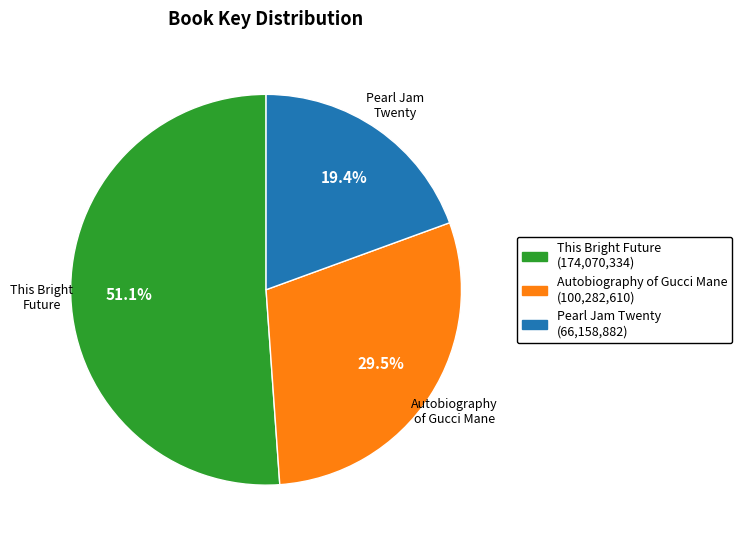

Is there a majority slice in this chart?

Yes